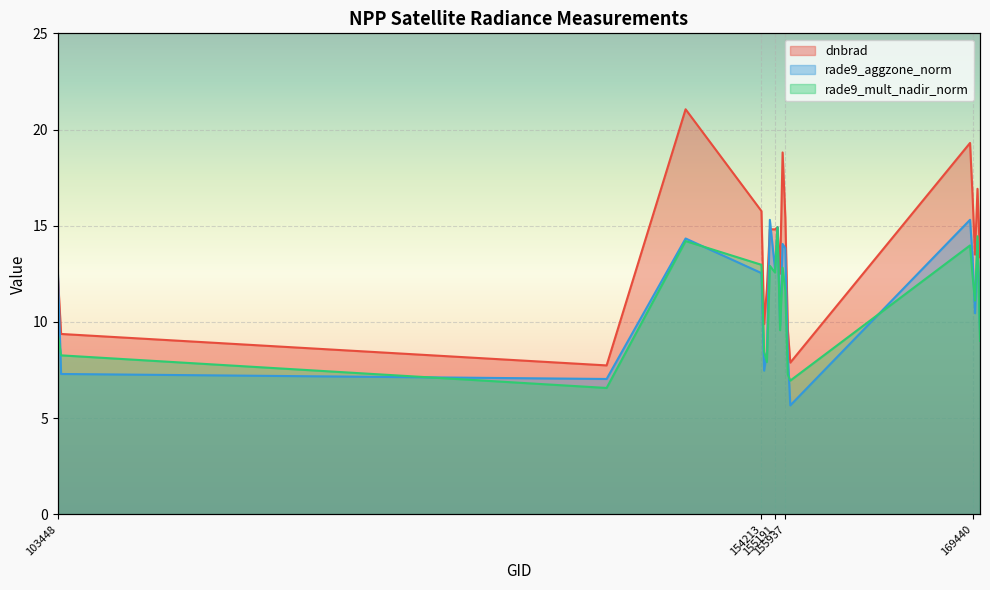

Rank the series by their maximum value, from highest to lowest.

dnbrad, rade9_aggzone_norm, rade9_mult_nadir_norm